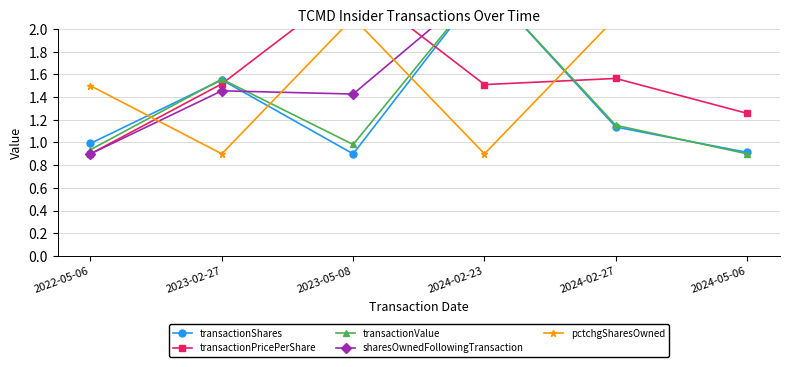

Where is sharesOwnedFollowingTransaction nearest to the value 1?

2022-05-06